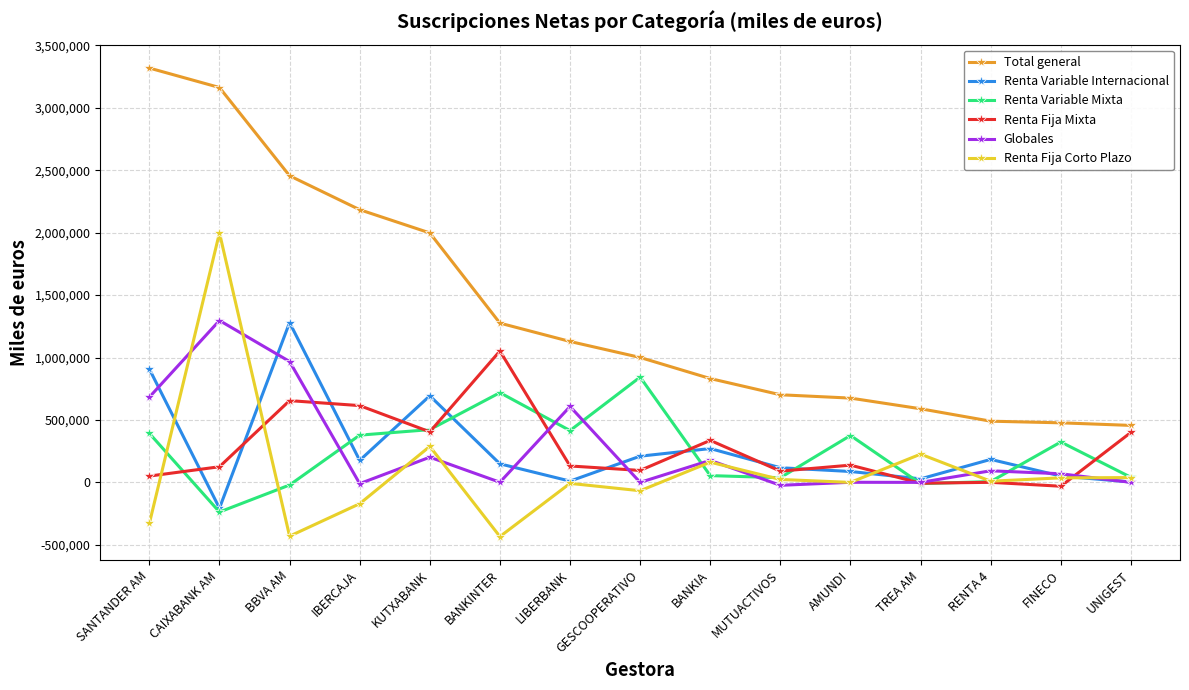

What position from the left is KUTXABANK?

5